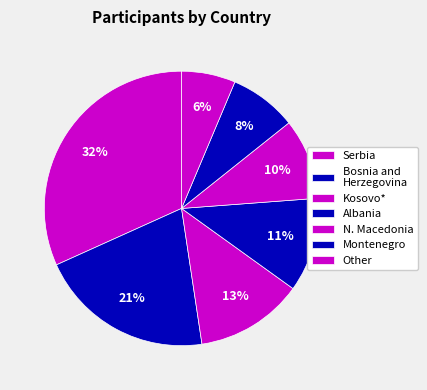

What percentage is the Other slice, to the nearest percent?

6%